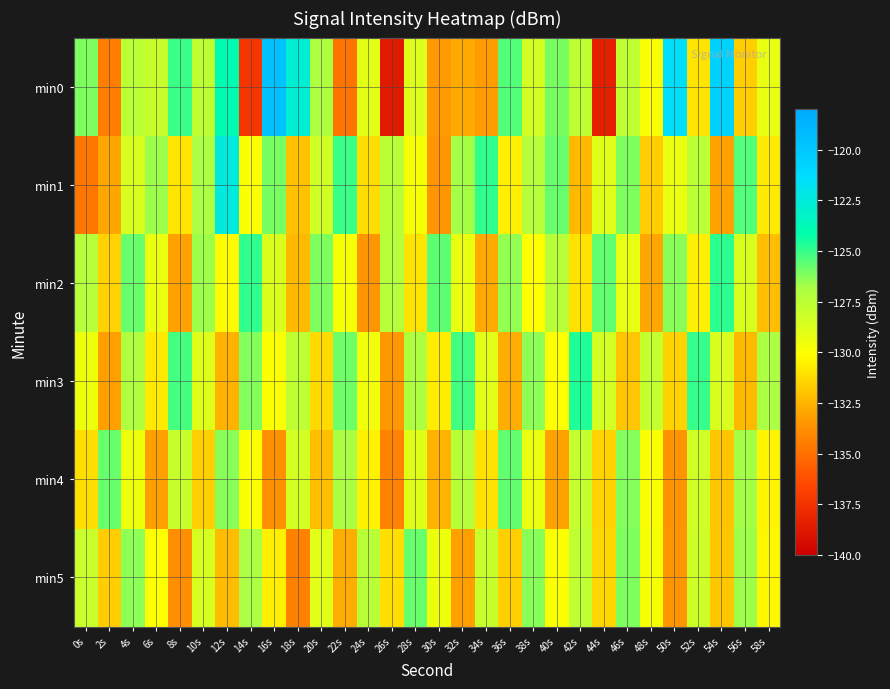

Reading left to right, extract all data points from this chart.

min0: 0s=-126.1	2s=-134.4	4s=-127.5	6s=-127.9	8s=-125.1	10s=-127.6	12s=-124.0	14s=-137.4	16s=-119.6	18s=-122.8	20s=-127.0	22s=-134.8	24s=-129.1	26s=-138.6	28s=-128.8	30s=-133.3	32s=-132.8	34s=-133.2	36s=-125.4	38s=-128.5	40s=-126.1	42s=-127.6	44s=-138.4	46s=-127.6	48s=-129.9	50s=-121.5	52s=-131.0	54s=-120.7	56s=-131.7	58s=-129.2
min1: 0s=-134.8	2s=-132.9	4s=-128.5	6s=-126.6	8s=-130.9	10s=-126.9	12s=-122.4	14s=-130.0	16s=-126.0	18s=-132.1	20s=-128.3	22s=-125.1	24s=-131.2	26s=-127.4	28s=-129.8	30s=-133.5	32s=-126.7	34s=-124.9	36s=-130.6	38s=-127.2	40s=-125.8	42s=-132.3	44s=-128.9	46s=-126.1	48s=-131.7	50s=-129.3	52s=-127.5	54s=-133.1	56s=-125.4	58s=-130.8
min2: 0s=-127.2	2s=-131.5	4s=-125.8	6s=-129.4	8s=-133.1	10s=-126.6	12s=-130.2	14s=-124.9	16s=-128.7	18s=-132.3	20s=-126.1	22s=-129.8	24s=-133.5	26s=-127.2	28s=-130.9	30s=-125.6	32s=-129.3	34s=-132.8	36s=-126.5	38s=-130.1	40s=-127.4	42s=-131.0	44s=-125.7	46s=-129.2	48s=-132.9	50s=-126.3	52s=-130.6	54s=-124.8	56s=-128.5	58s=-132.1
min3: 0s=-129.5	2s=-133.2	4s=-127.1	6s=-130.8	8s=-125.3	10s=-128.9	12s=-132.6	14s=-126.2	16s=-130.0	18s=-127.6	20s=-131.3	22s=-125.9	24s=-129.6	26s=-133.4	28s=-127.0	30s=-130.7	32s=-125.2	34s=-129.0	36s=-132.7	38s=-126.4	40s=-130.1	42s=-124.7	44s=-128.4	46s=-132.0	48s=-127.8	50s=-131.5	52s=-125.0	54s=-128.6	56s=-132.3	58s=-126.9
min4: 0s=-131.1	2s=-125.8	4s=-129.5	6s=-133.2	8s=-127.9	10s=-131.6	12s=-126.3	14s=-130.0	16s=-133.7	18s=-128.4	20s=-132.1	22s=-126.8	24s=-130.5	26s=-134.2	28s=-128.9	30s=-132.6	32s=-127.3	34s=-131.0	36s=-125.7	38s=-129.4	40s=-133.1	42s=-127.8	44s=-131.5	46s=-126.2	48s=-129.9	50s=-133.6	52s=-128.3	54s=-132.0	56s=-126.7	58s=-130.4
min5: 0s=-128.0	2s=-131.7	4s=-126.4	6s=-130.1	8s=-133.8	10s=-128.5	12s=-132.2	14s=-126.9	16s=-130.6	18s=-134.3	20s=-129.0	22s=-132.7	24s=-127.4	26s=-131.1	28s=-125.8	30s=-129.5	32s=-133.2	34s=-127.9	36s=-131.6	38s=-126.3	40s=-130.0	42s=-127.7	44s=-131.4	46s=-126.1	48s=-129.8	50s=-133.5	52s=-128.2	54s=-131.9	56s=-126.6	58s=-130.3